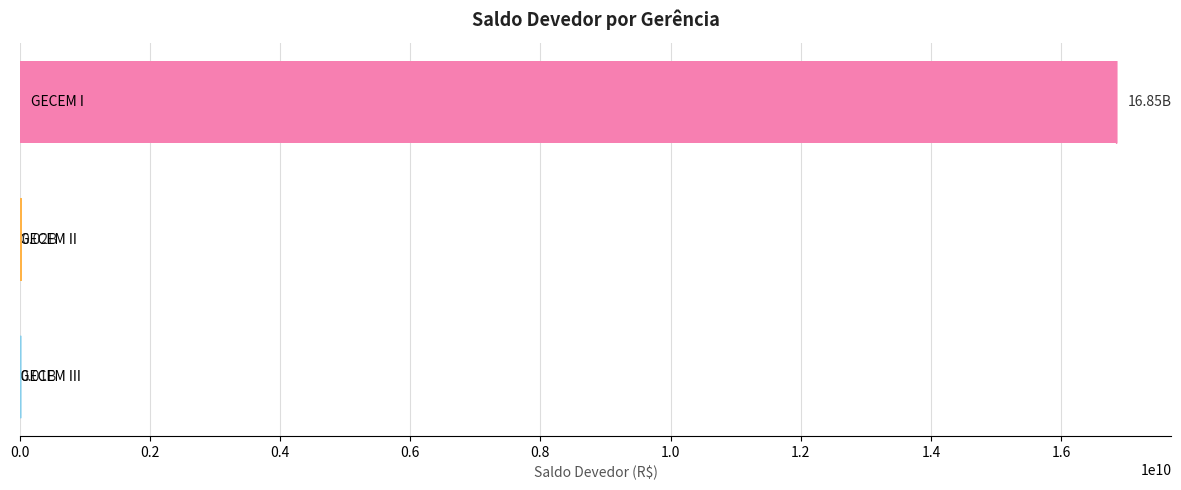

Count the number of data series in this chart.

1